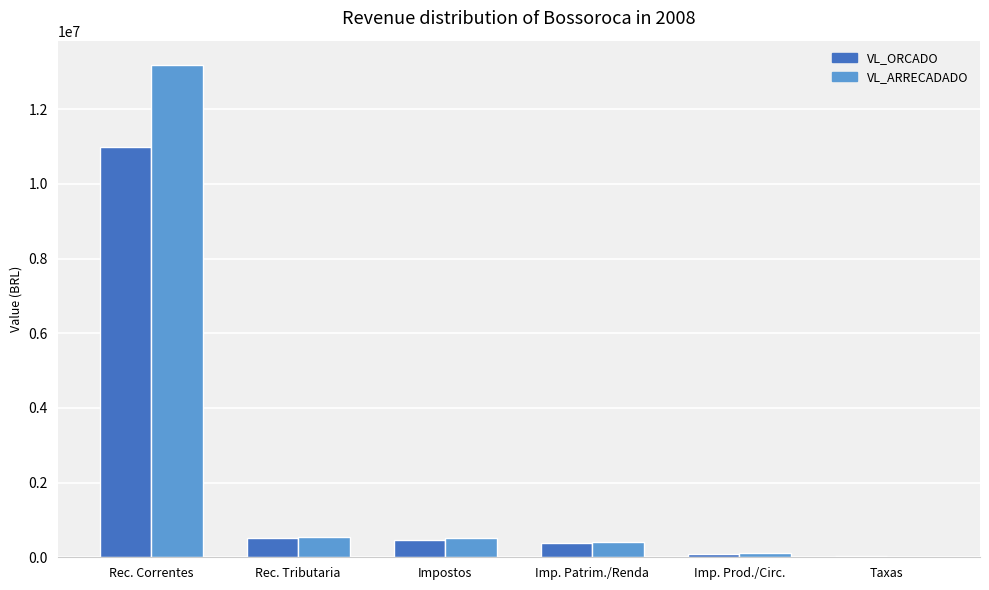

Which category has the highest value in the VL_ARRECADADO series?

Rec. Correntes